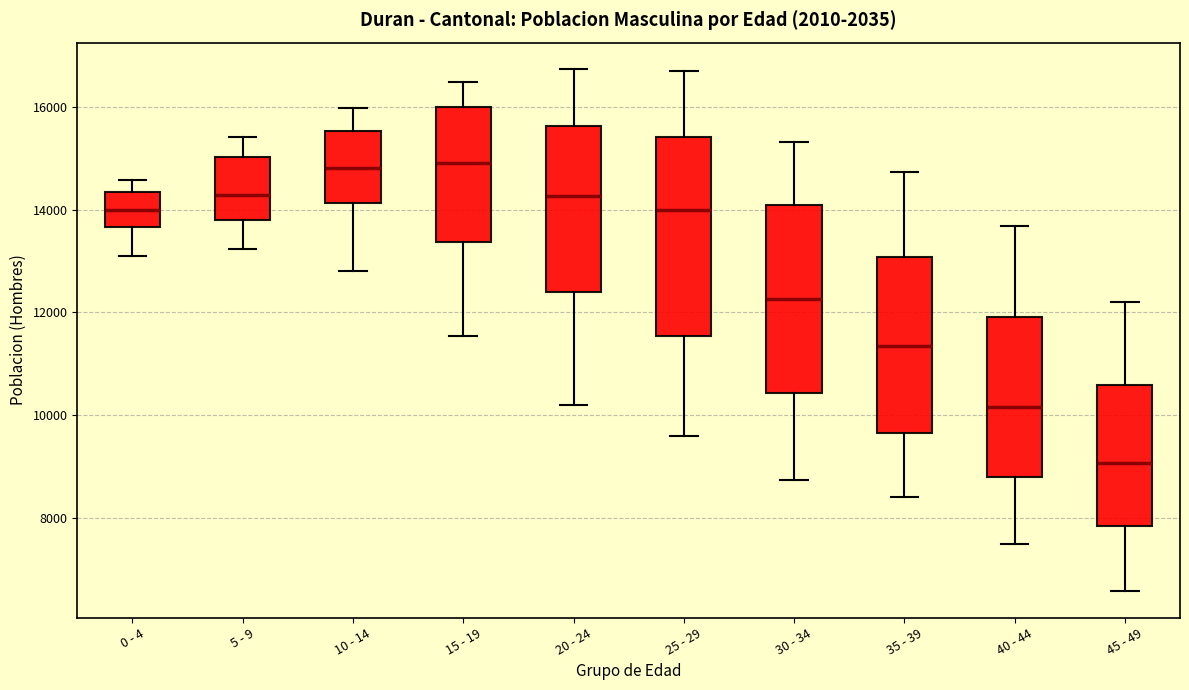

Where is the lower edge of the box for 5 - 9 on the y-axis? The values are not printed on the chart, so give them approximately, as read against the axis.

13800